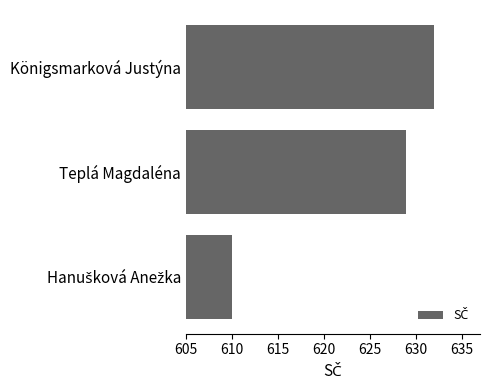

Reading top to bottom, what are all the values shown in this chart?

632	629	610